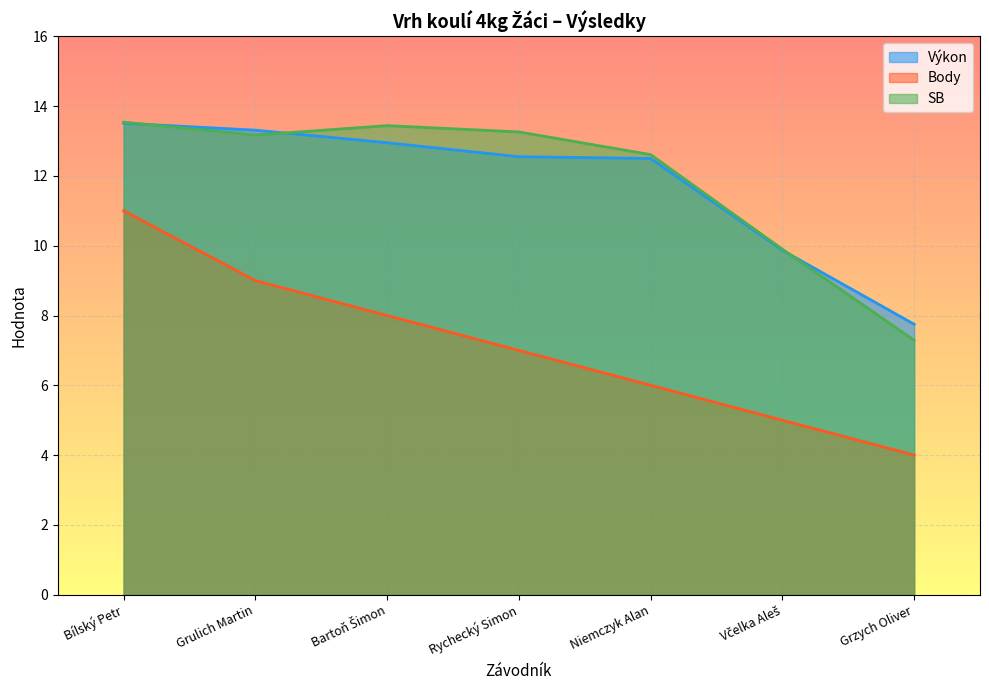

At Bílský Petr, list the series in order from smallest to largest.

Body, Výkon, SB